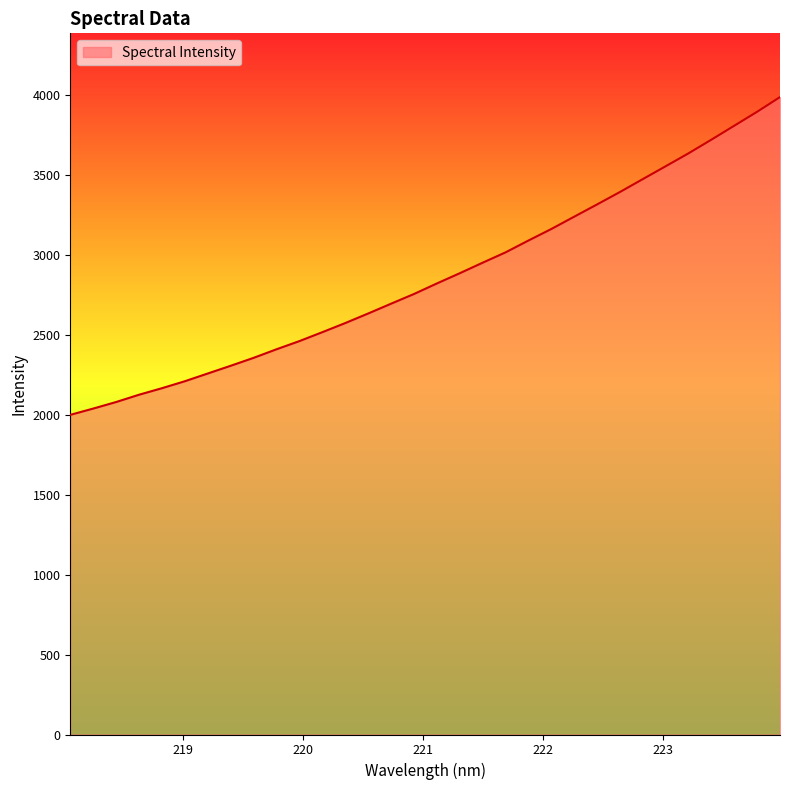

What is the maximum value shown in the chart?

3985.4